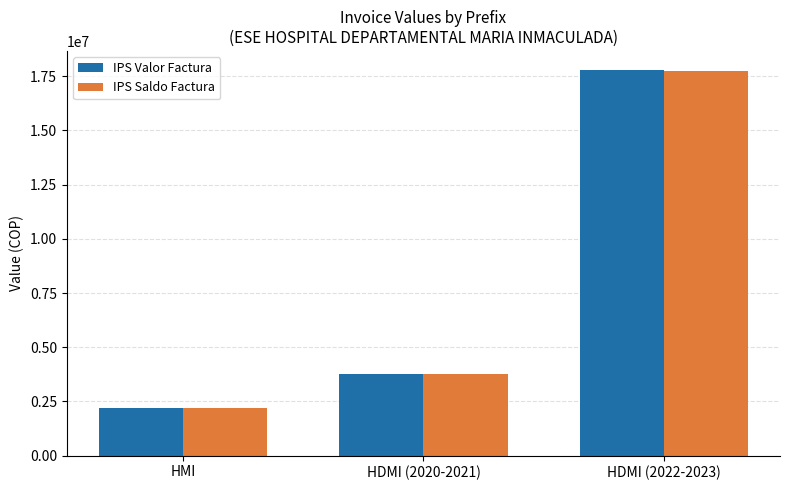

List the labels in order of IPS Valor Factura value, smallest first.

HMI, HDMI (2020-2021), HDMI (2022-2023)